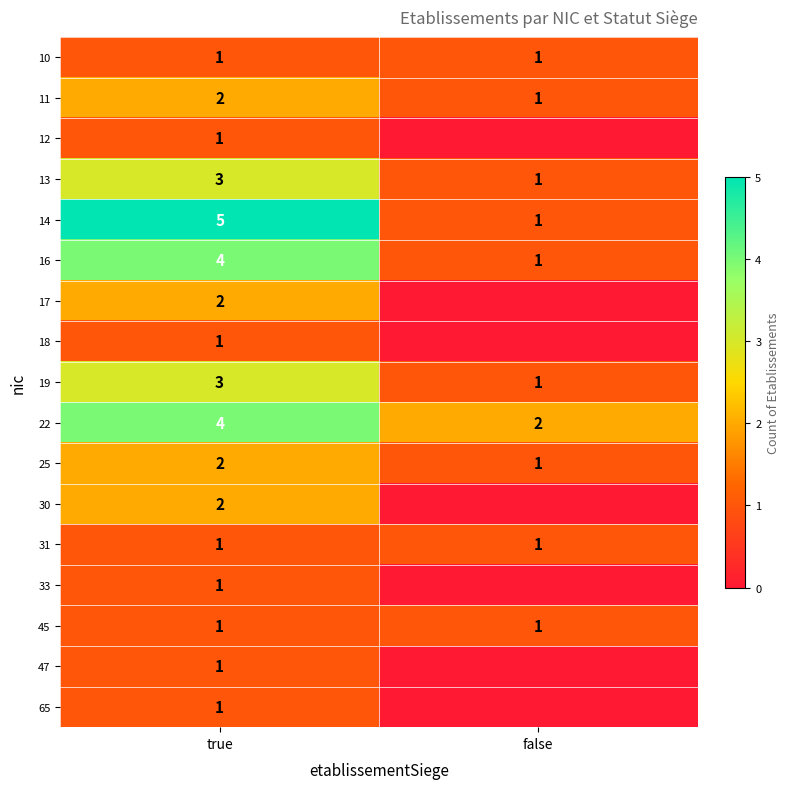

Count the number of data series in this chart.

17